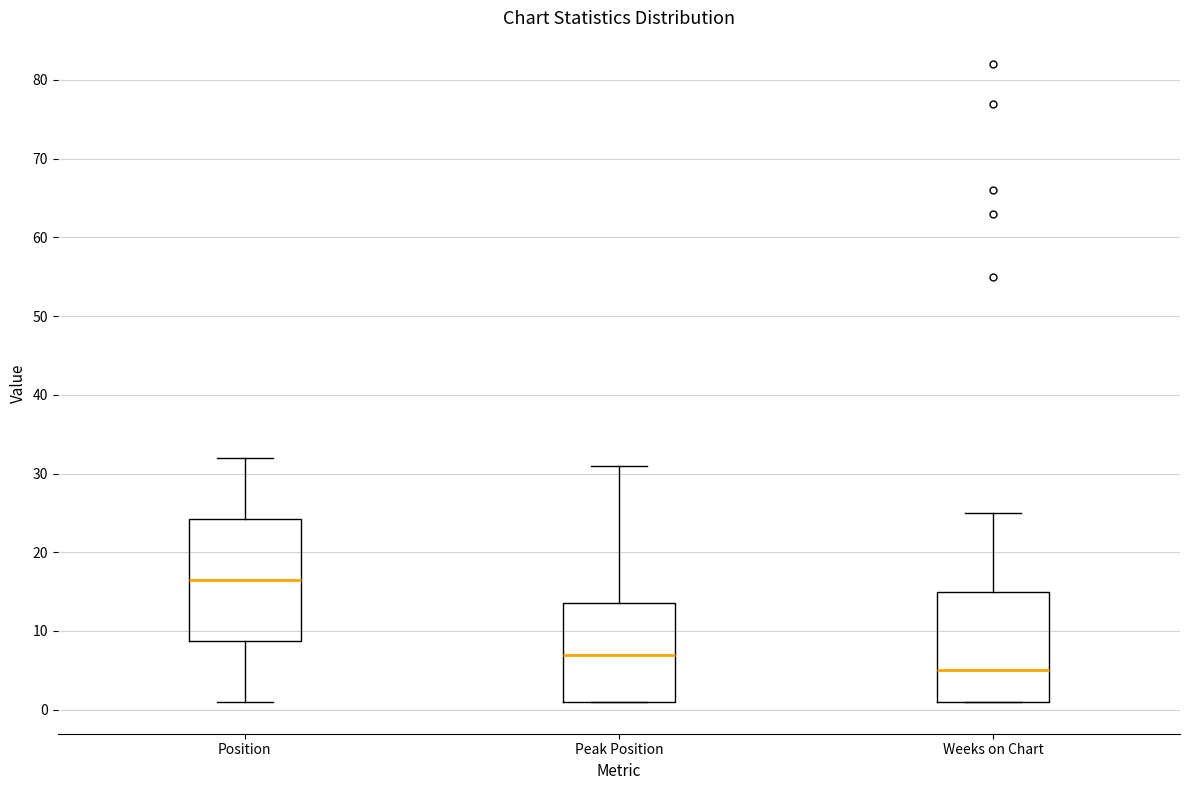

Which box is the tallest, from its lower edge to its upper edge?

Position